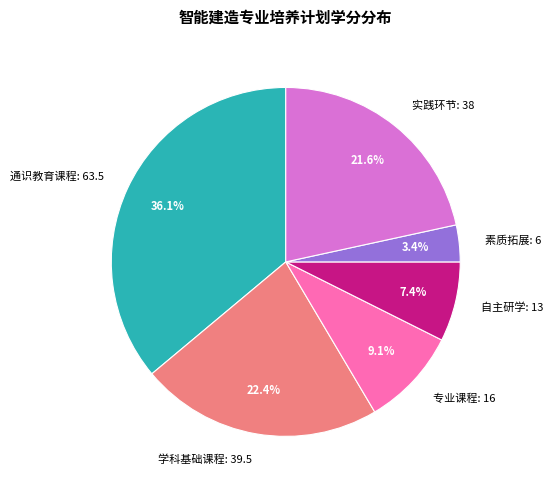

What portion of the pie excludes 学科基础课程: 39.5?

77.6%